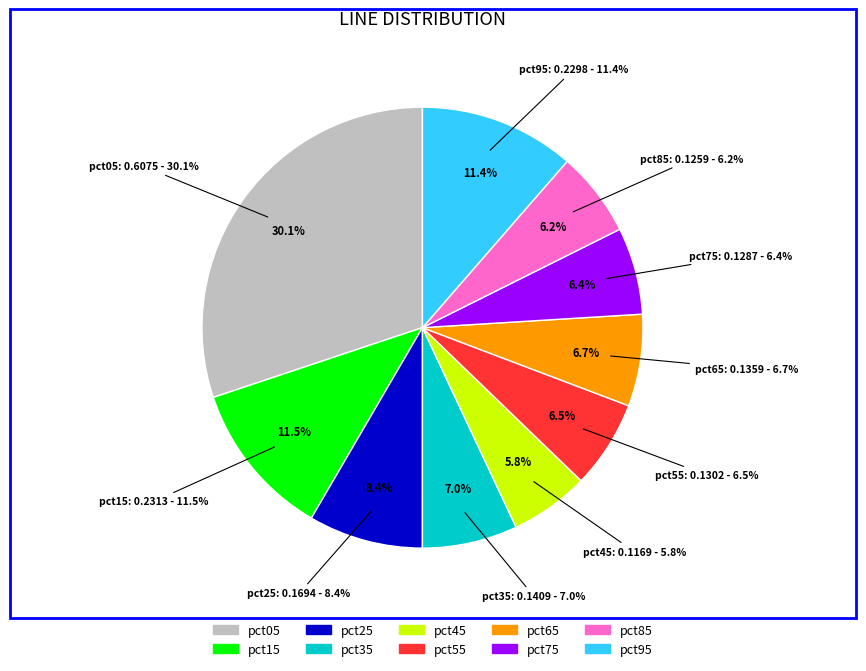

Is it true that pct35 is 7% of the pie?

True